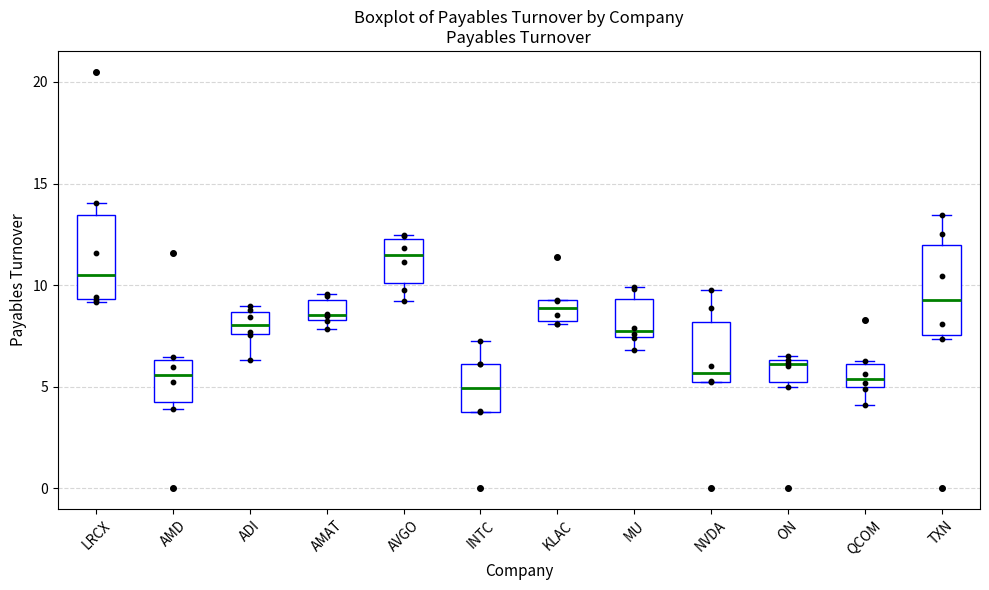

Reading left to right, transcribe this box plot: for each box, give where its median line is, the range the box spans, and where its two whiskers end, as read against the y-axis. The values are not printed on the chart, so give them approximately, as read against the axis.

LRCX: median 10.5, box 9.5 to 13.5, whiskers 9.0 to 14.0
AMD: median 5.5, box 4.0 to 6.5, whiskers 4.0 (just below the box's lower edge) to 6.5
ADI: median 8.0, box 7.5 to 8.5, whiskers 6.5 to 9.0
AMAT: median 8.5 (just above the box's lower edge), box 8.5 to 9.0, whiskers 8.0 to 9.5
AVGO: median 11.5, box 10.0 to 12.5, whiskers 9.0 to 12.5 (just above the box's upper edge)
INTC: median 5.0, box 4.0 to 6.0, whiskers 4.0 to 7.0
KLAC: median 9.0, box 8.0 to 9.5, whiskers 8.0 to 9.5
MU: median 7.5 (just above the box's lower edge), box 7.5 to 9.5, whiskers 7.0 to 10.0
NVDA: median 5.5, box 5.0 to 8.0, whiskers 5.0 to 9.5
ON: median 6.0, box 5.0 to 6.5, whiskers 5.0 (just below the box's lower edge) to 6.5 (just above the box's upper edge)
QCOM: median 5.5, box 5.0 to 6.0, whiskers 4.0 to 6.5
TXN: median 9.5, box 7.5 to 12.0, whiskers 7.5 (just below the box's lower edge) to 13.5